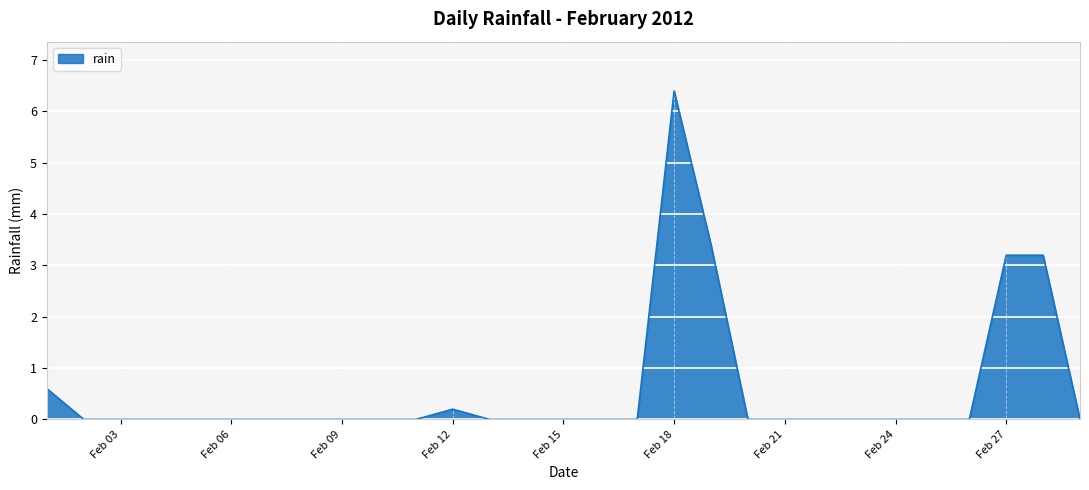

Reading left to right, list all the values displayed in this chart.

0.6	0.0	0.0	0.0	0.0	0.0	0.0	0.0	0.0	0.0	0.0	0.2	0.0	0.0	0.0	0.0	0.0	6.4	3.4	0.0	0.0	0.0	0.0	0.0	0.0	0.0	3.2	3.2	0.0